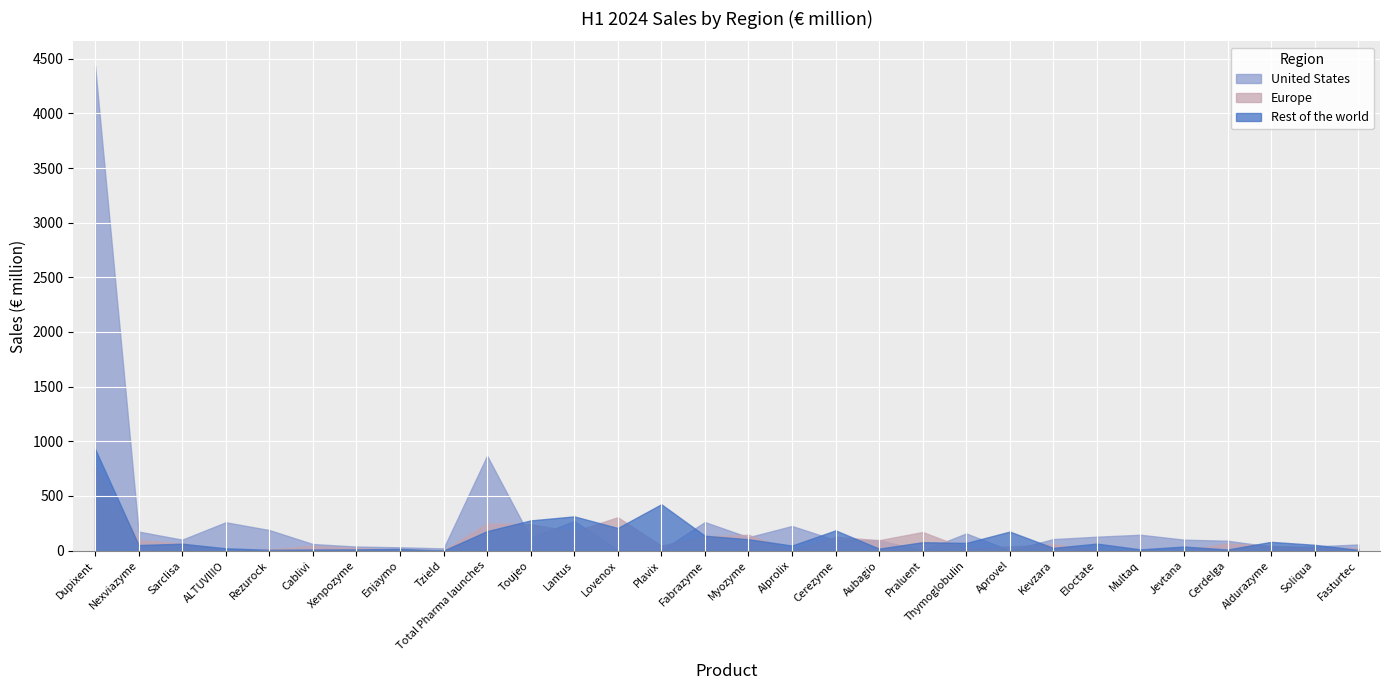

Is it true that Rest of the world equals 10 at Fasturtec?

False